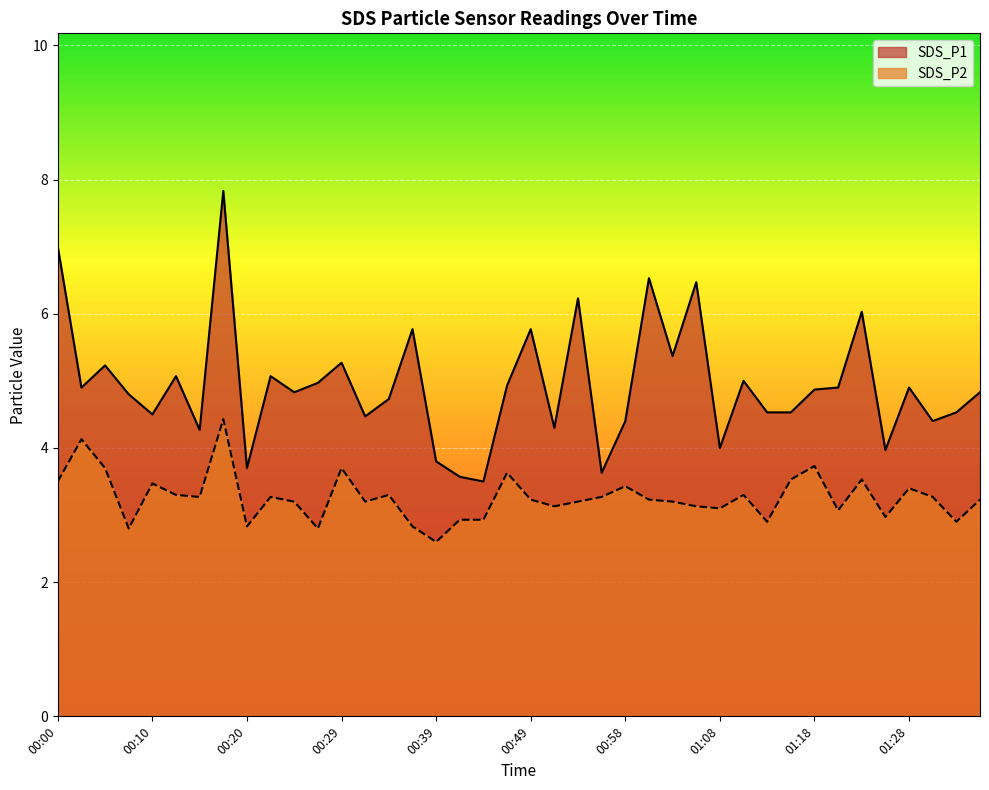

What are all the series names shown in the legend?

SDS_P1, SDS_P2